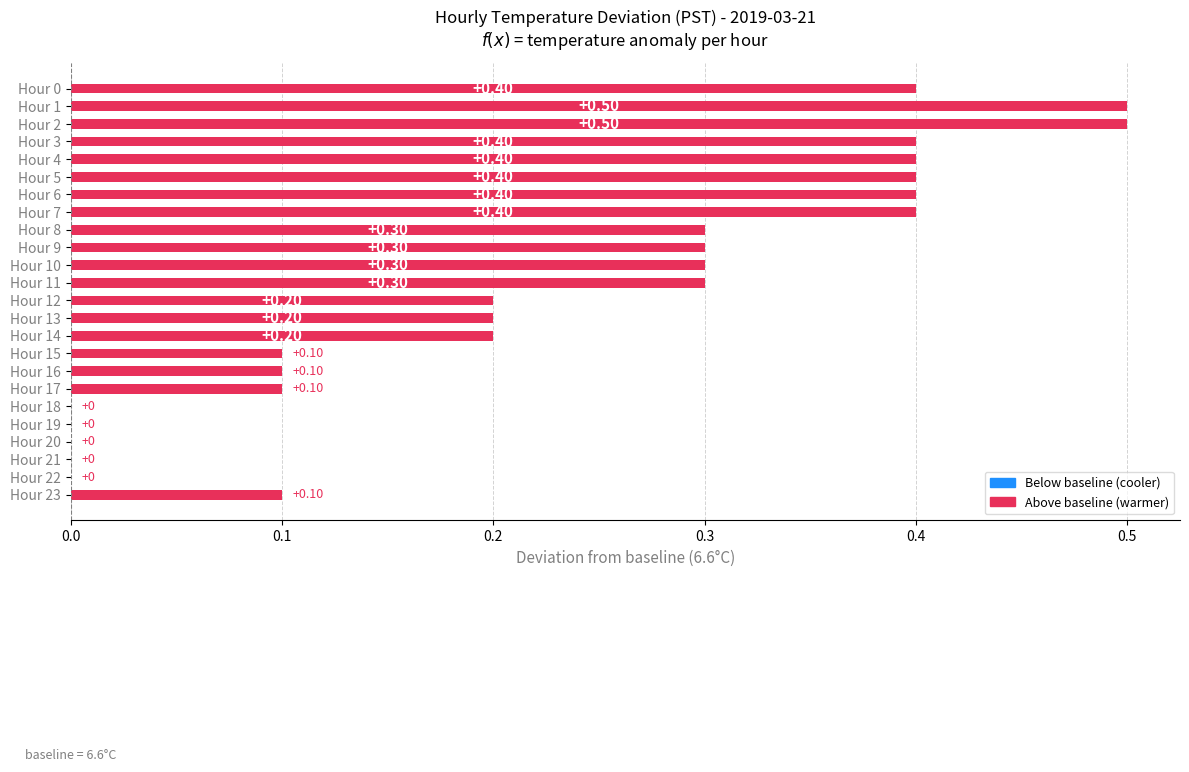

What is the sum of the values at Hour 7 and Hour 9?

0.7